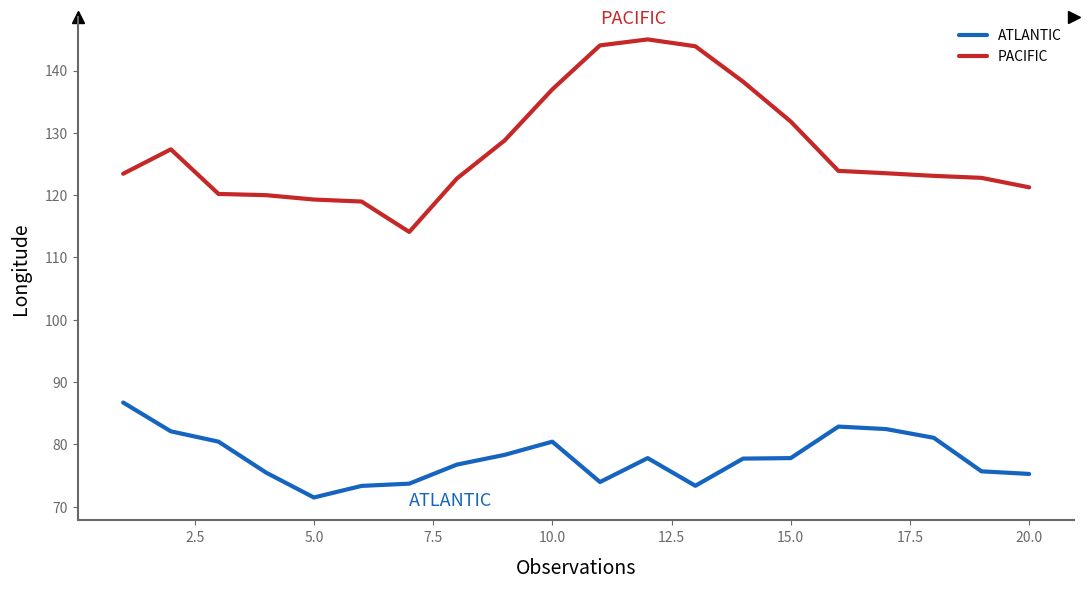

True or false: PACIFIC and ATLANTIC cross at least once.

False